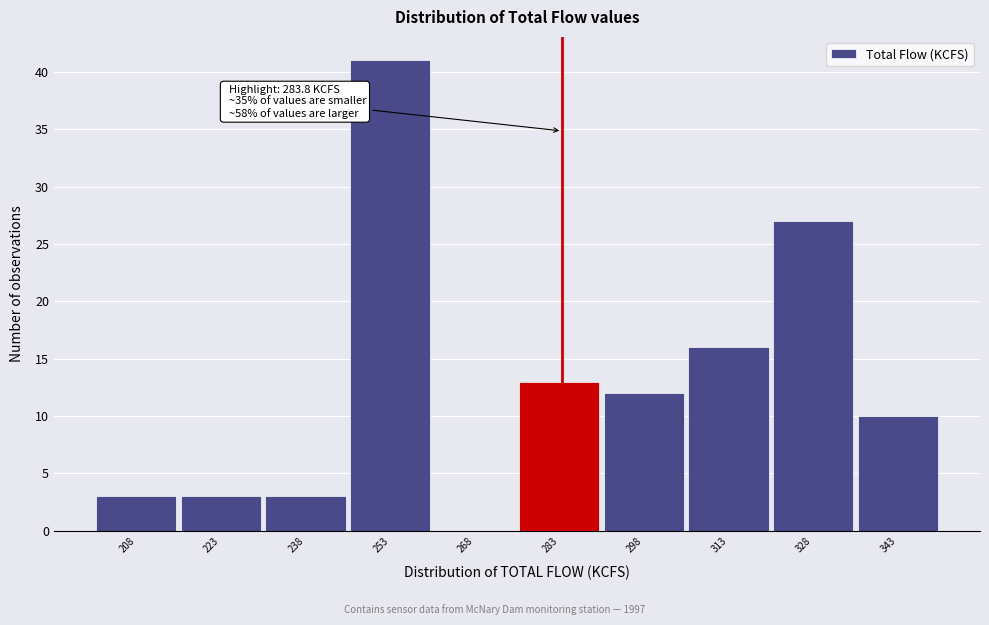

Which range on the x-axis has the tallest bar?

245.8 to 260.8